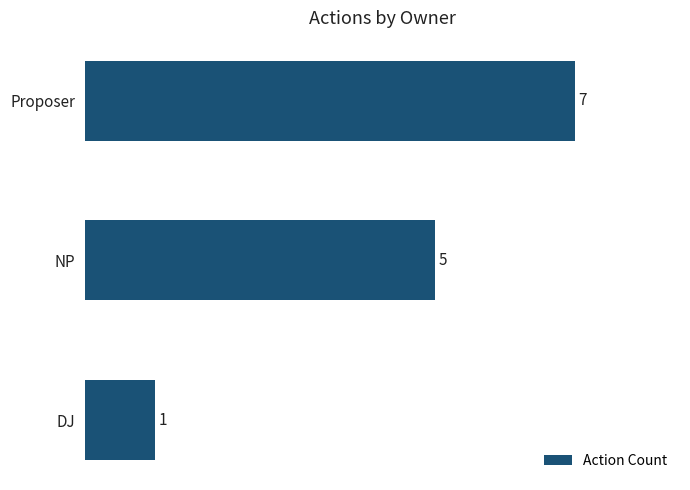

Reading bottom to top, what are all the values shown in this chart?

1	5	7